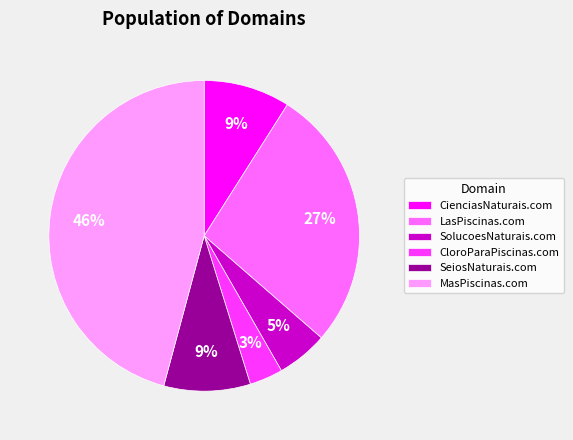

What percentage is the LasPiscinas.com slice, to the nearest percent?

27%